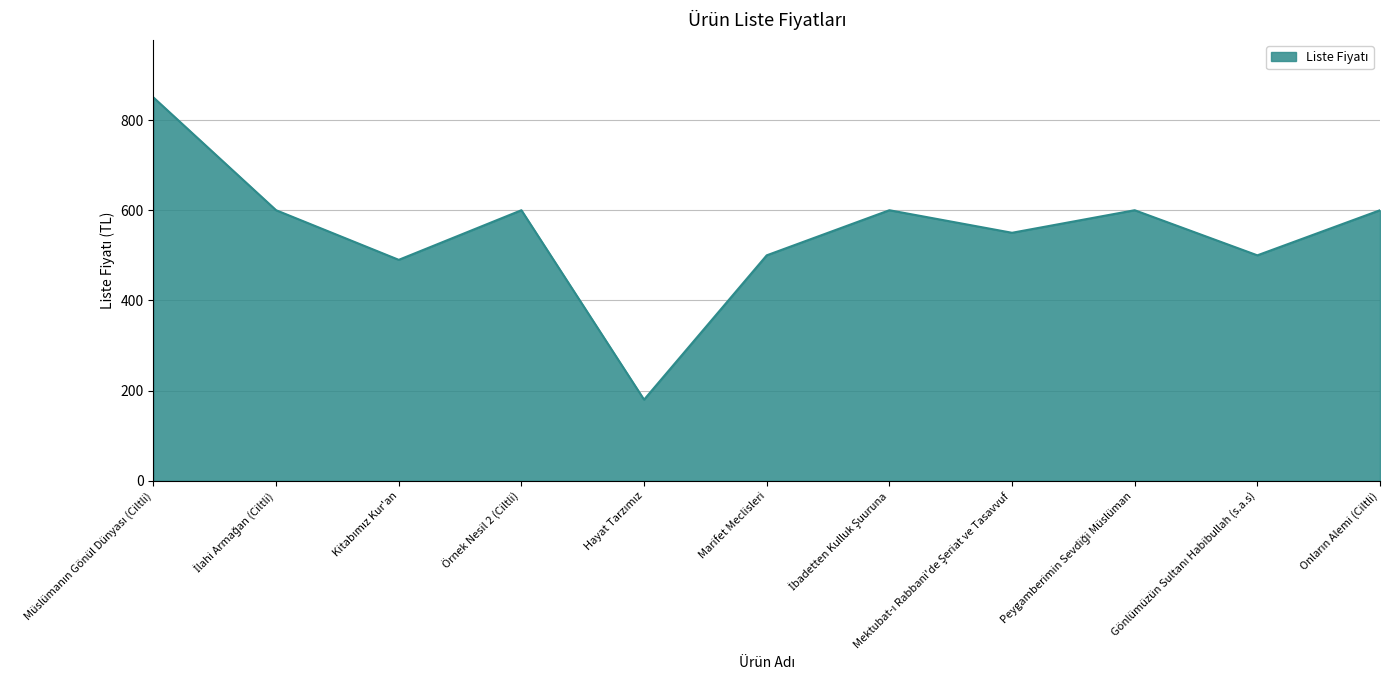

What is the sum of all values?

6070